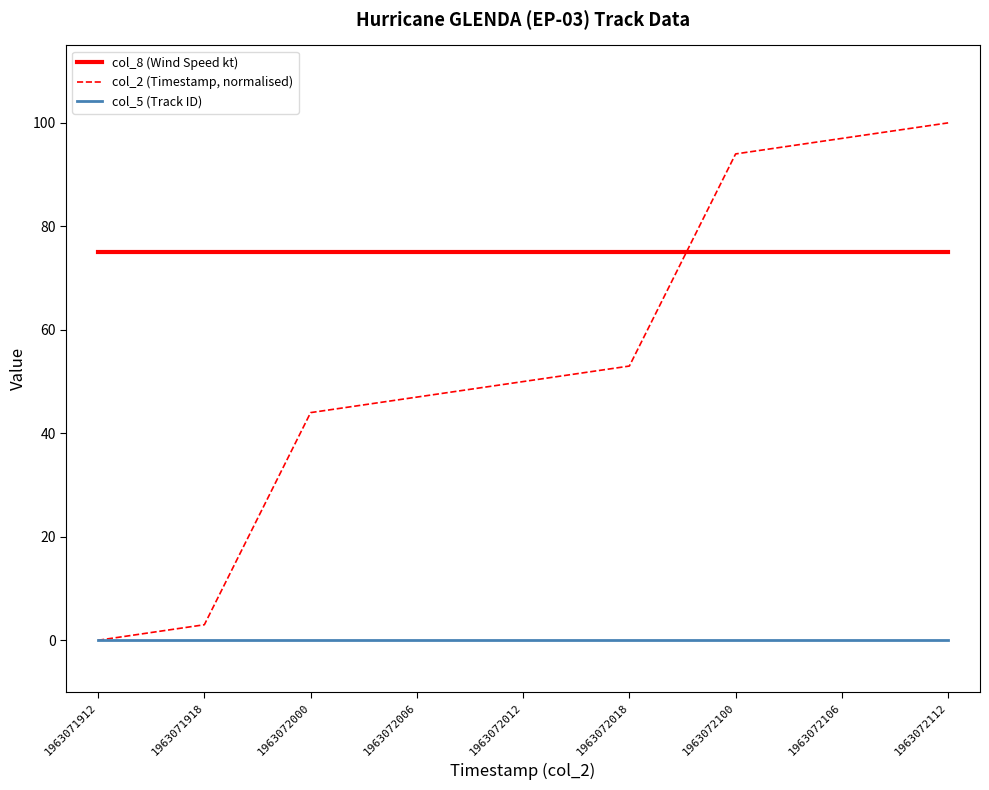

Rank the series at 1963072012 from highest to lowest value.

col_8 (Wind Speed kt), col_2 (Timestamp, normalised), col_5 (Track ID)